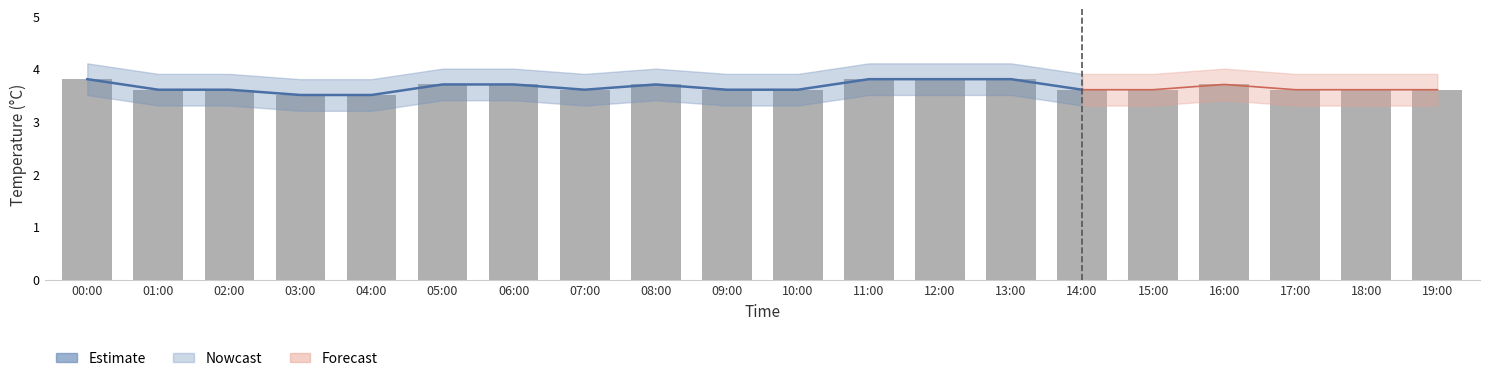

Is it true that the value at 06:00 is 3.7?

True